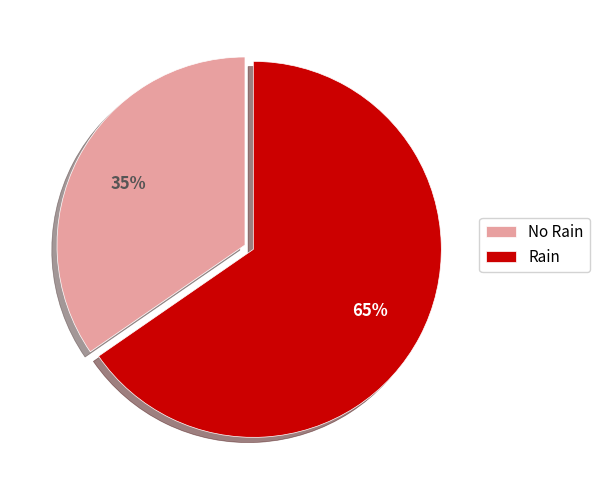

What percentage is the Rain slice, to the nearest percent?

65%